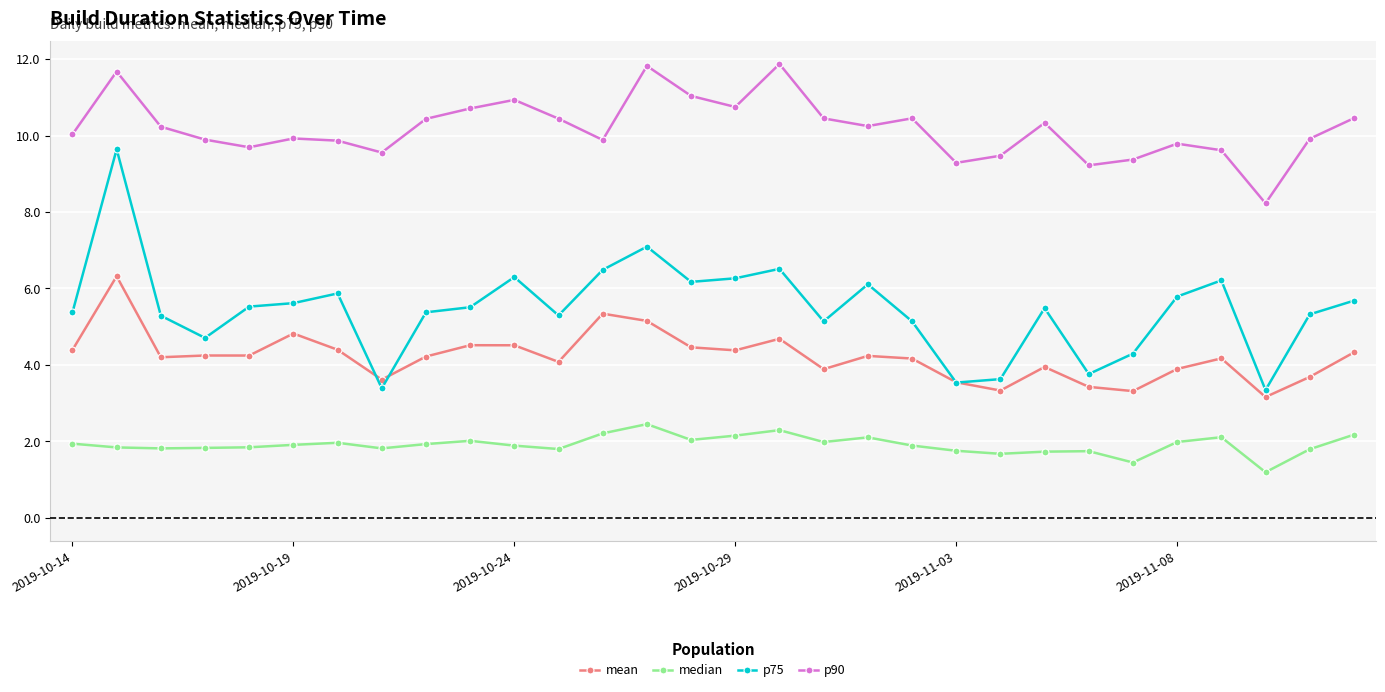

At how many categories does at least one series exceed 5?

30